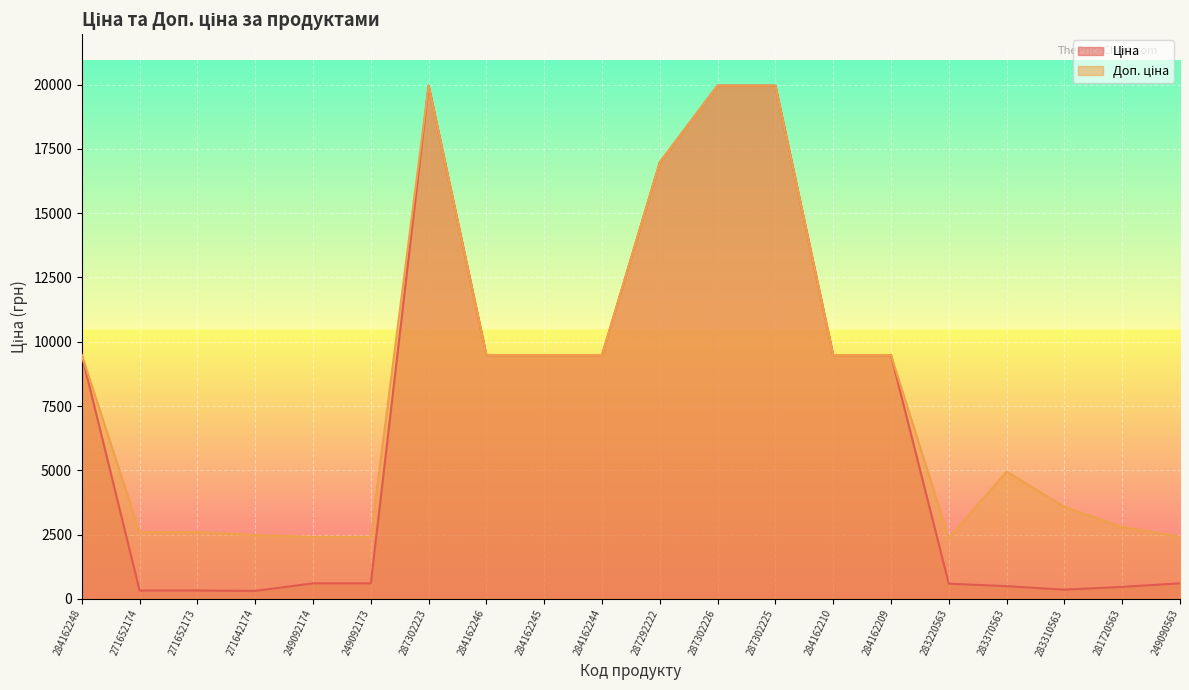

What is the average value of the Ціна series?

6921.6